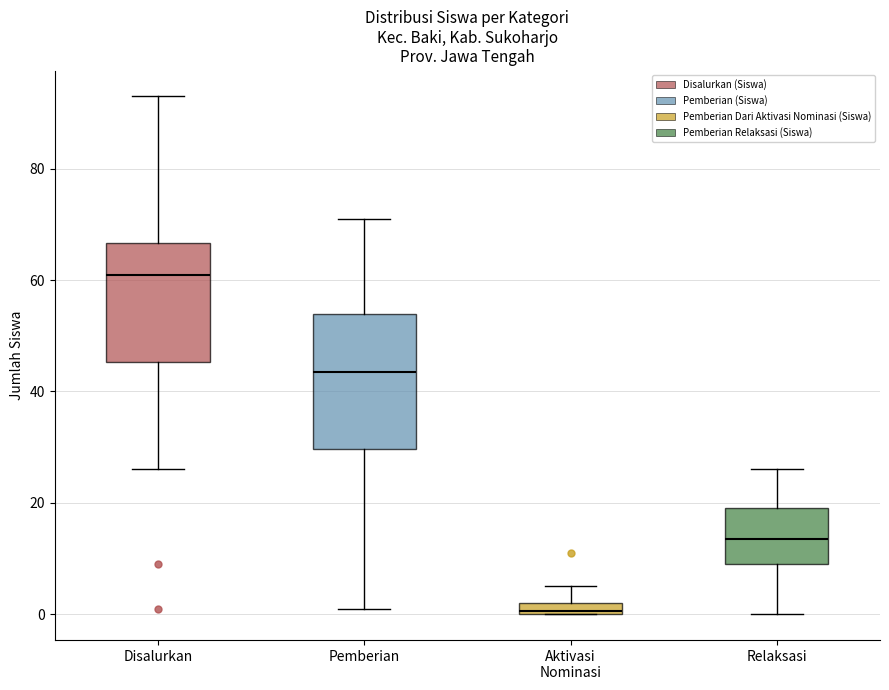

Where does the lower whisker of the box for Disalurkan end on the y-axis? The values are not printed on the chart, so give them approximately, as read against the axis.

26